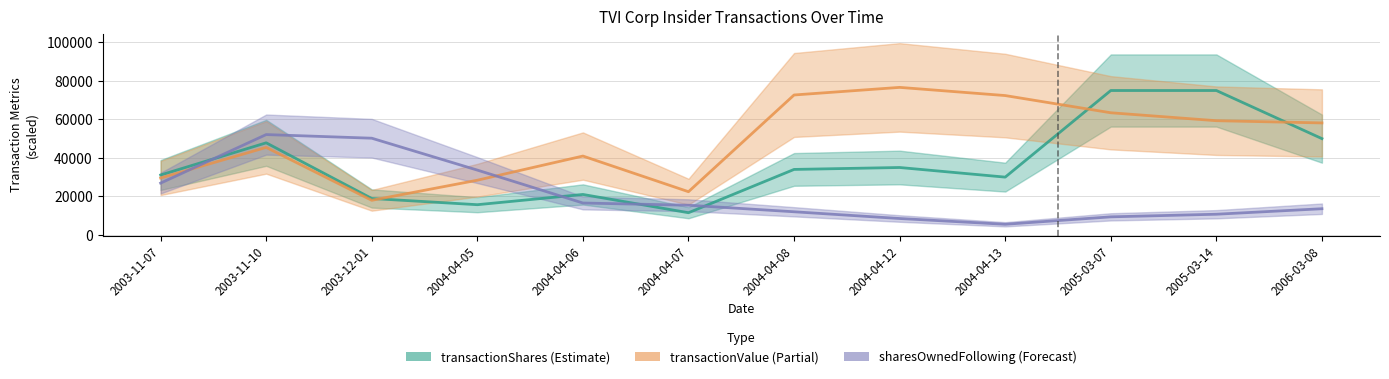

What is the difference between the maximum and minimum values in the transactionValue series?

58670.0